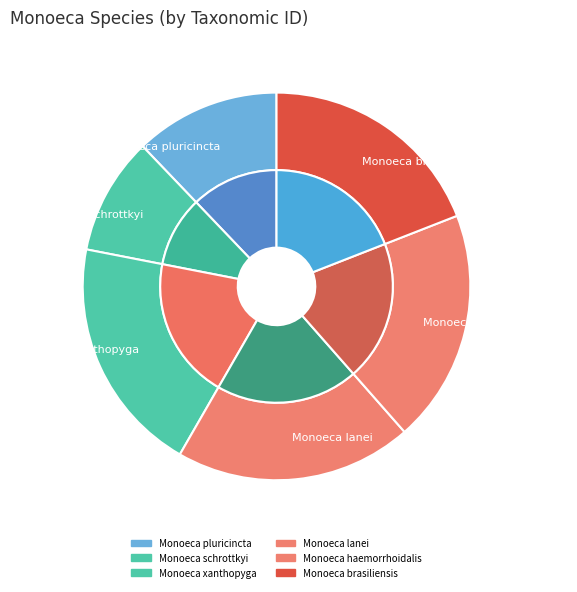

How many segments does this pie chart have?

6